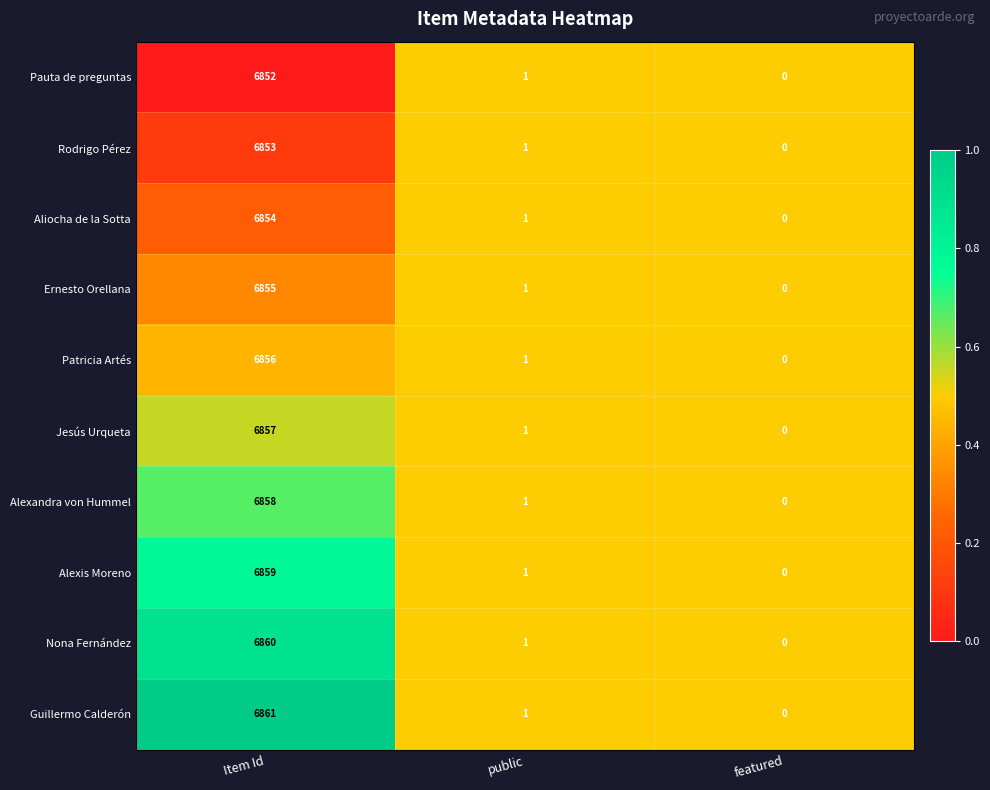

What is the highest value of the Aliocha de la Sotta series?

6854